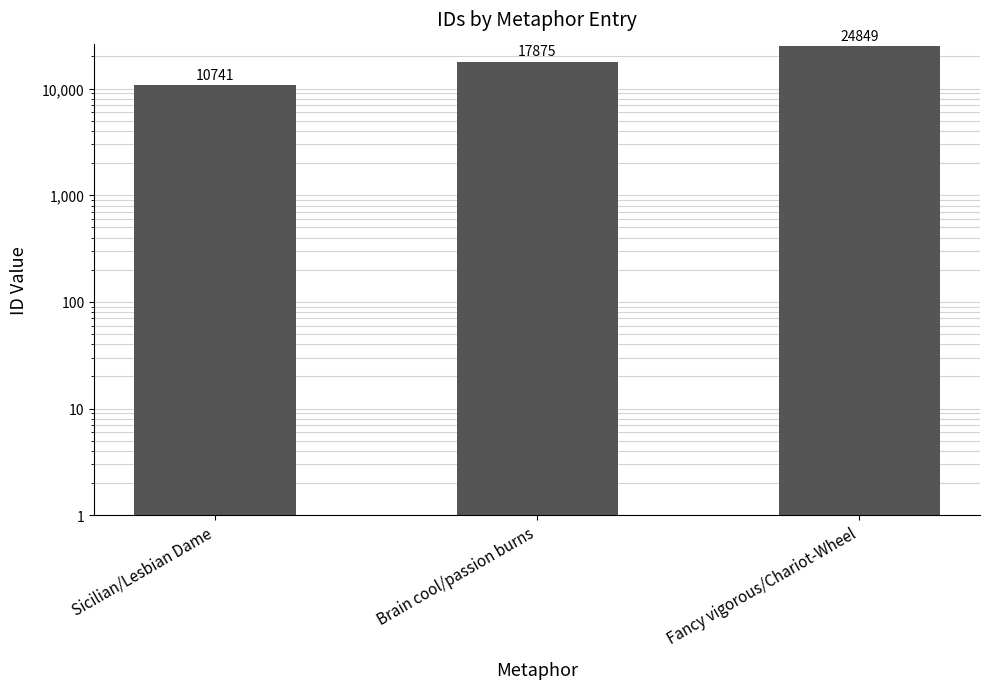

Which category has the lowest value across all series?

Sicilian/Lesbian Dame